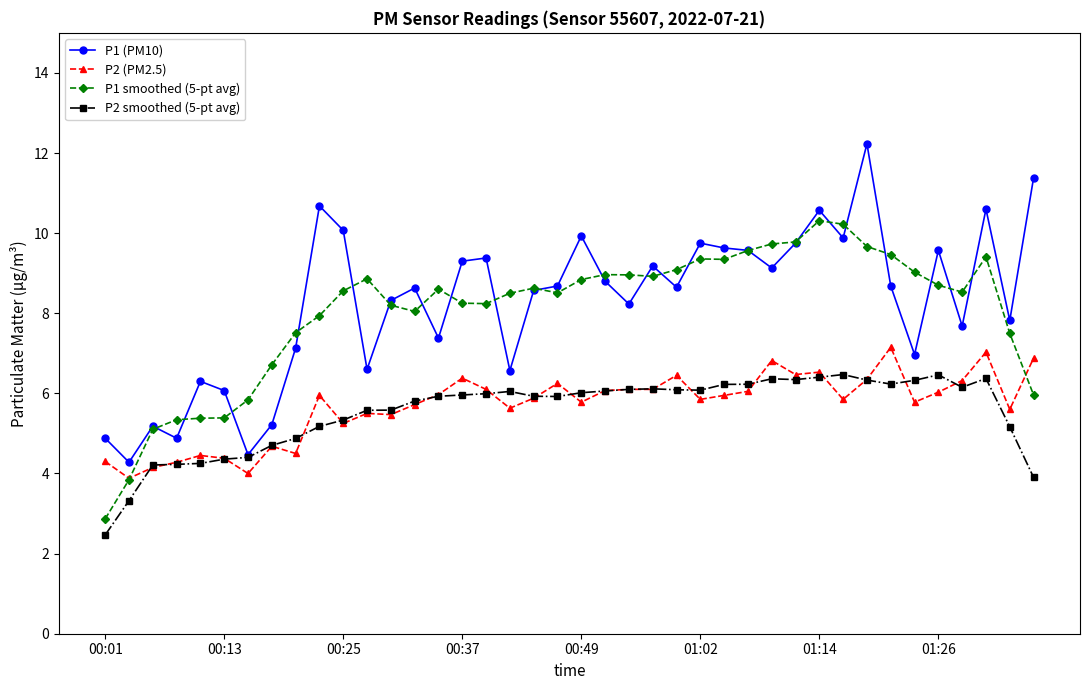

True or false: P2 smoothed (5-pt avg) and P1 smoothed (5-pt avg) cross at least once.

False